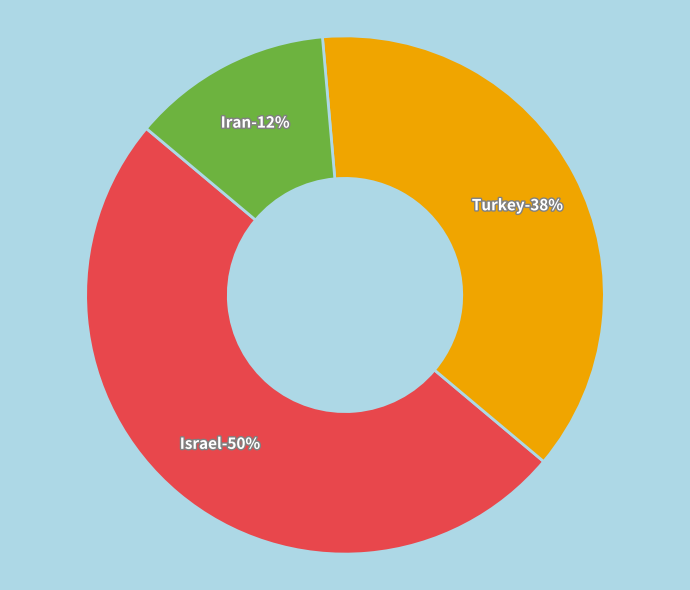

To the nearest percent, what percentage of the pie is Iran?

12%